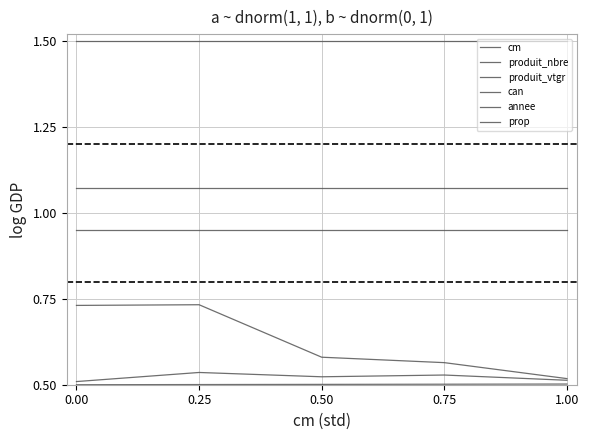

Reading left to right, extract all data points from this chart.

cm: 0.00=0.5	0.25=0.5	0.50=0.5	0.75=0.5	1.00=0.5
produit_nbre: 0.00=0.7	0.25=0.7	0.50=0.6	0.75=0.6	1.00=0.5
produit_vtgr: 0.00=0.5	0.25=0.5	0.50=0.5	0.75=0.5	1.00=0.5
can: 0.00=1.0	0.25=1.0	0.50=1.0	0.75=1.0	1.00=1.0
annee: 0.00=1.5	0.25=1.5	0.50=1.5	0.75=1.5	1.00=1.5
prop: 0.00=1.1	0.25=1.1	0.50=1.1	0.75=1.1	1.00=1.1